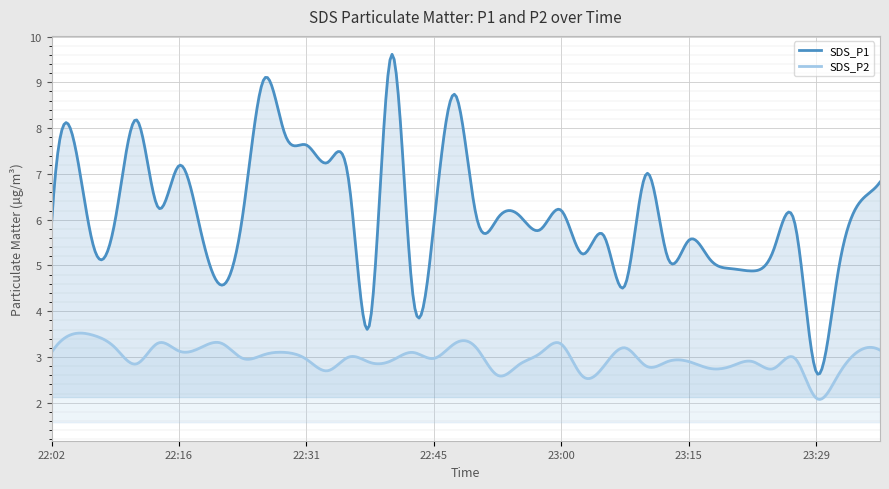

What is the label of the 29th point from the right?

22:28